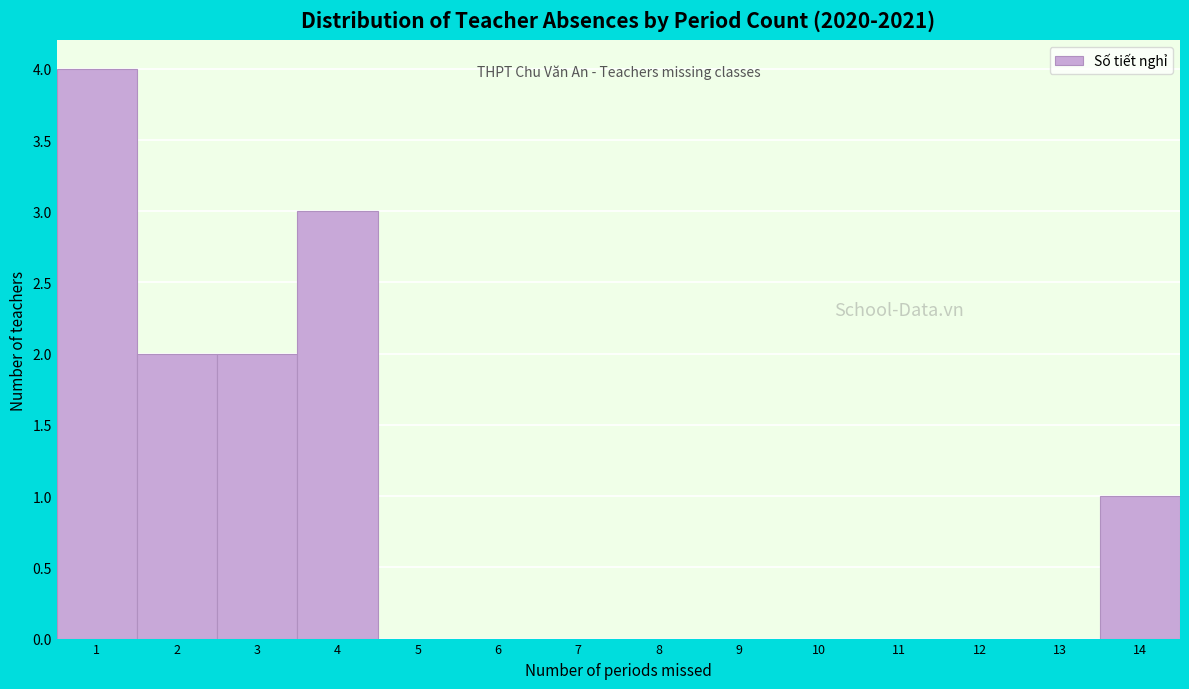

How tall is the bar that spans 3.5 to 4.5 on the x-axis? The values are not printed on the chart, so give them approximately, as read against the axis.

3